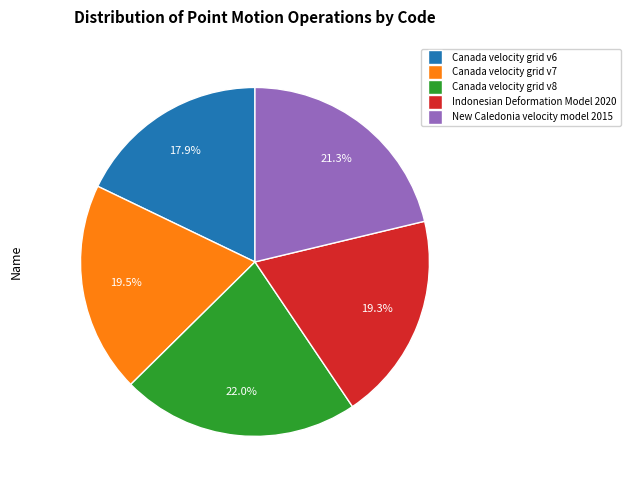

Which slice is the largest?

Canada velocity grid v8